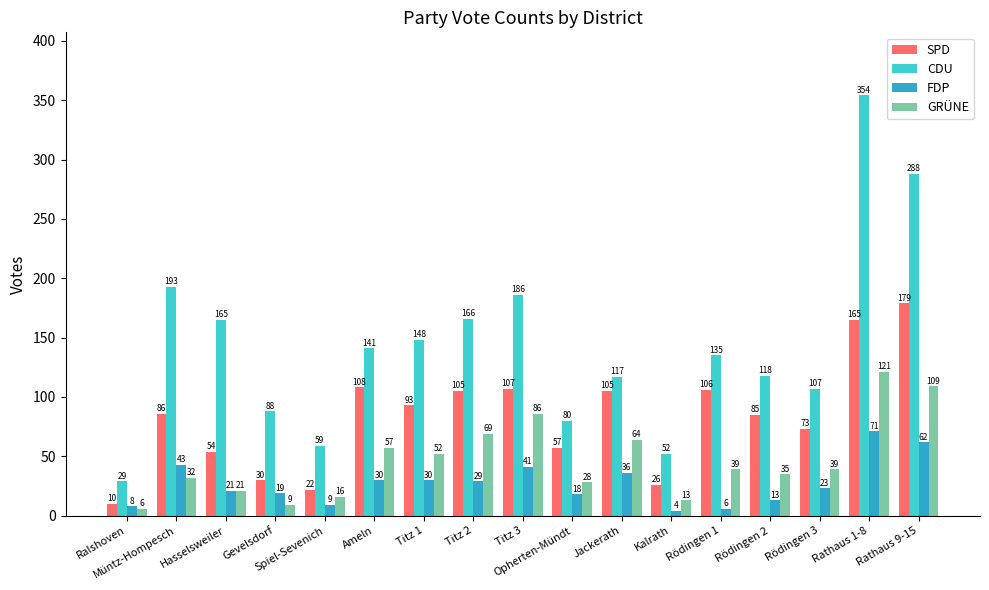

What is the spread (max minus min) of values at Rödingen 3?

84